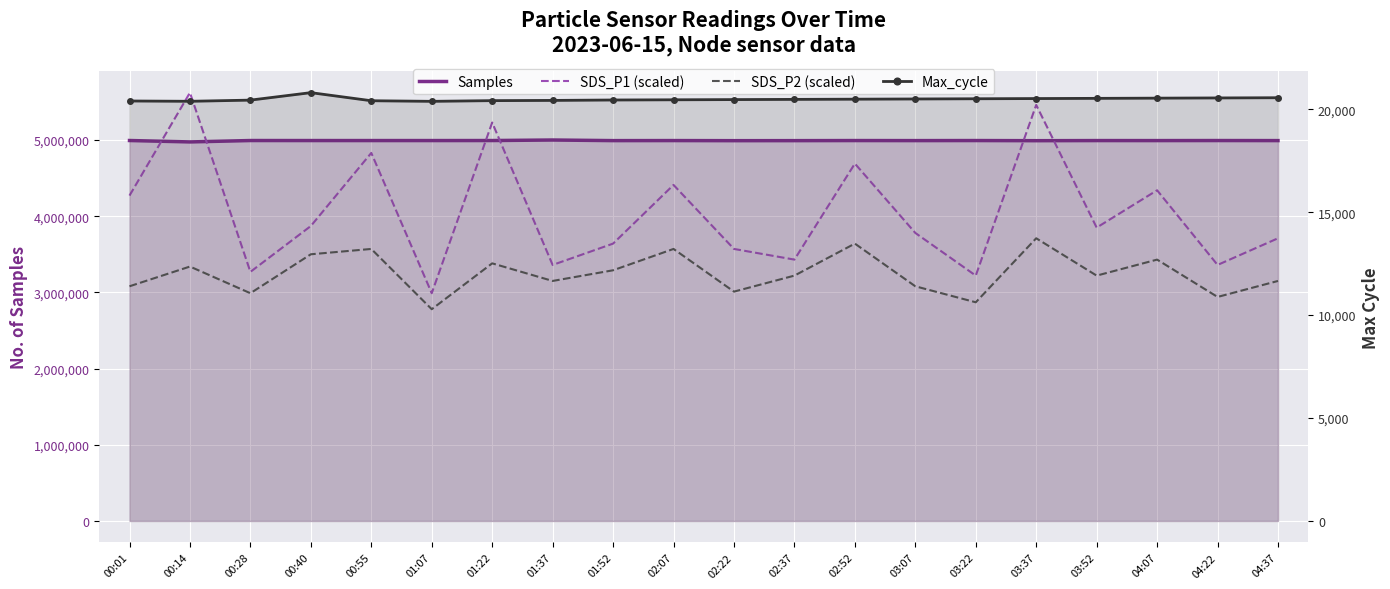

What is the spread (max minus min) of values at 01:22?

5208581.0